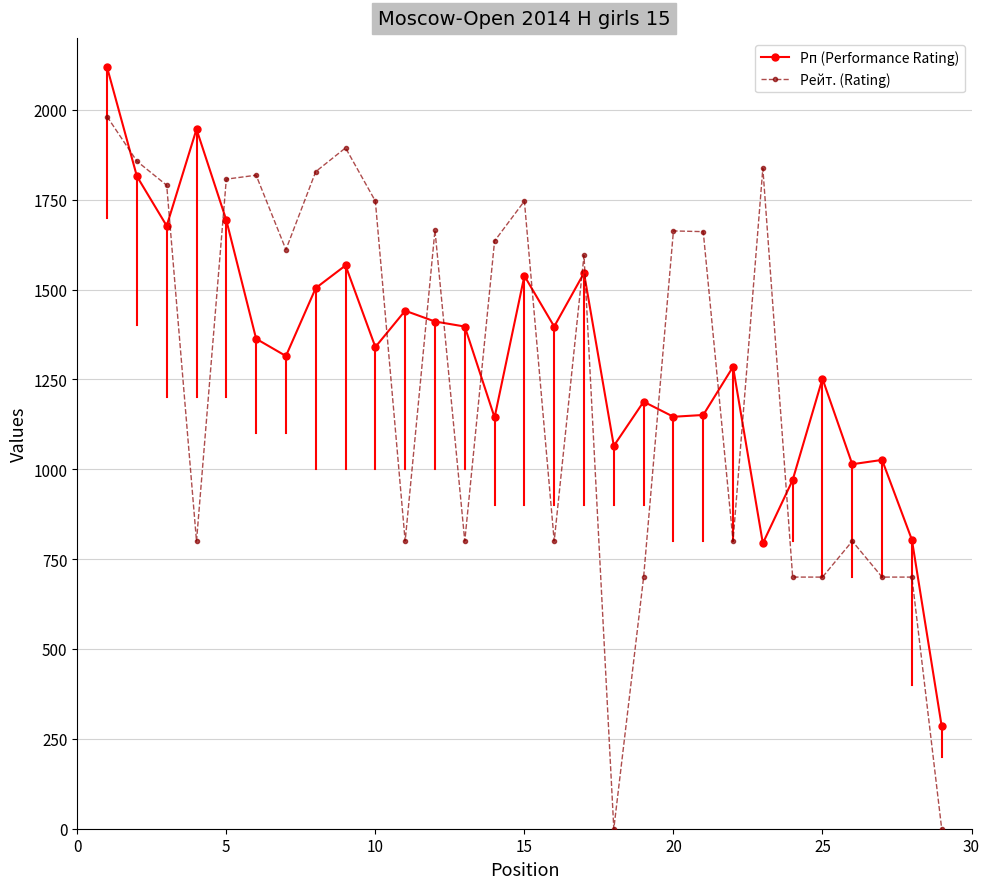

At how many categories does at least one series exceed 2004?

1